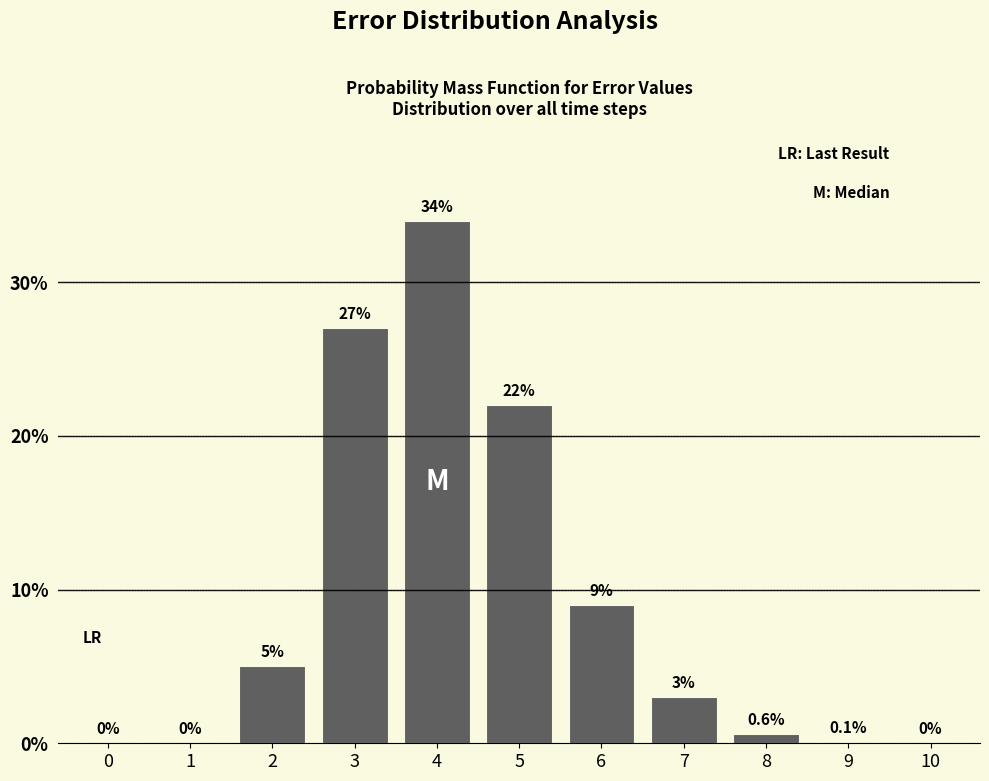

Reading left to right, what are all the values shown in this chart?

0=0.0	1=0.0	2=5.0	3=27.0	4=34.0	5=22.0	6=9.0	7=3.0	8=0.6	9=0.1	10=0.0